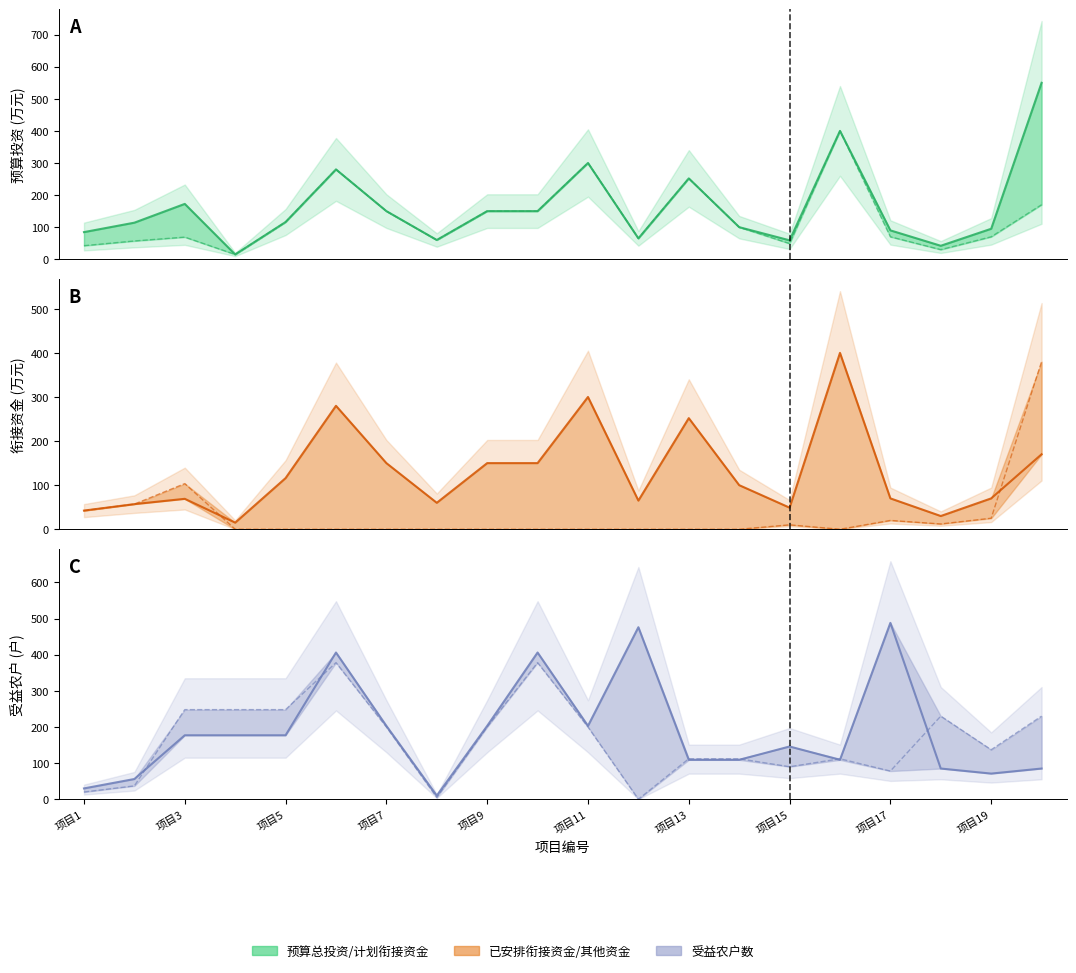

Does the chart display data point markers on the line(s)?

No